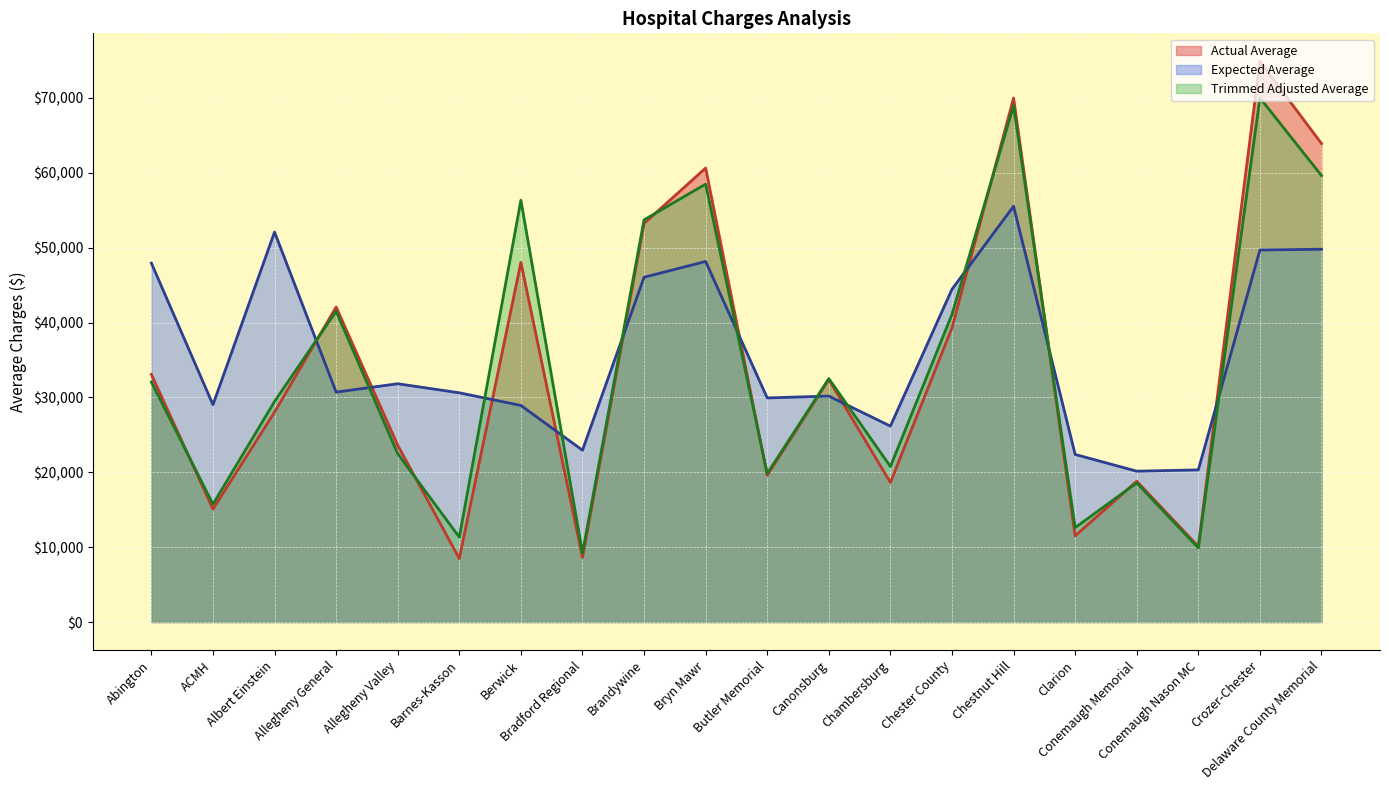

At which category is the sum across all series the highest?

Crozer-Chester